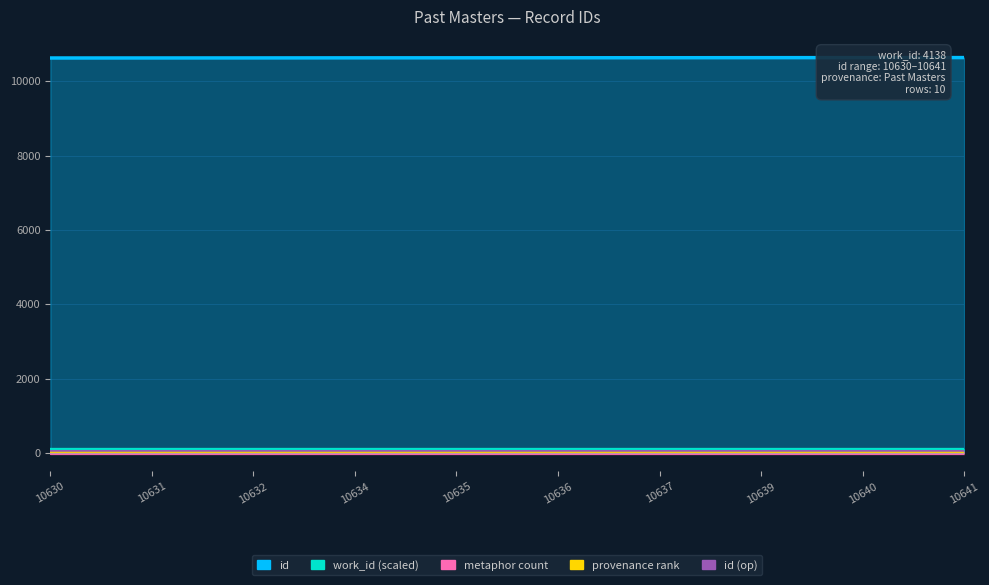

The chart shows a value of 10641 at 10641. True or false?

True